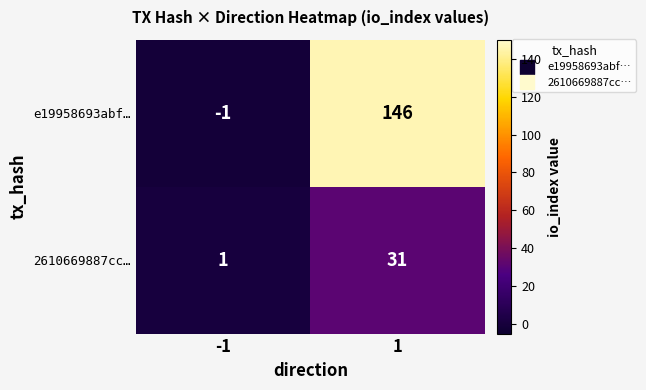

Which series has the largest total across all categories?

e19958693abf…